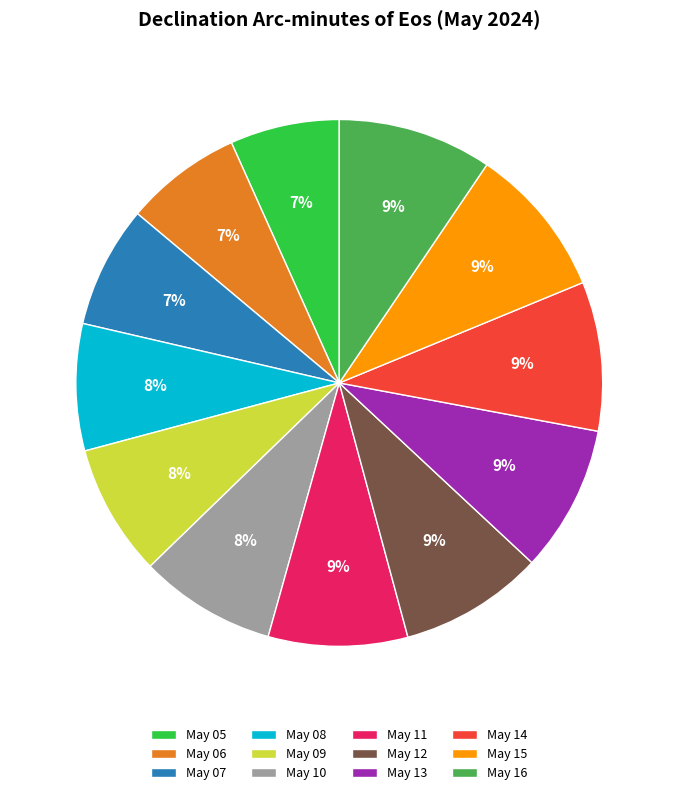

Is there a majority slice in this chart?

No